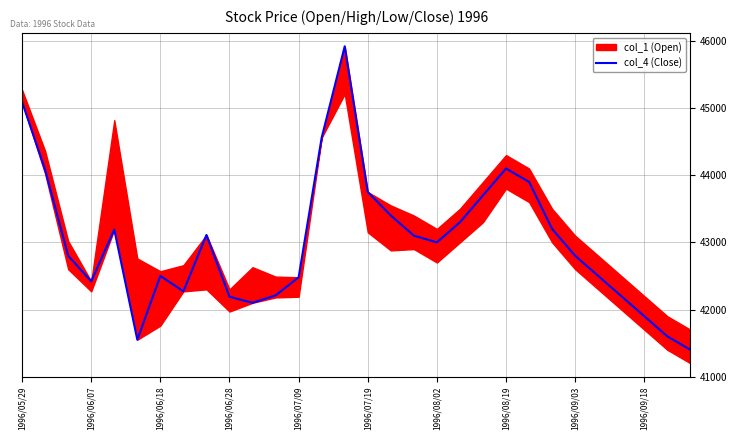

What is the maximum value for col_4 (Close)?

45920